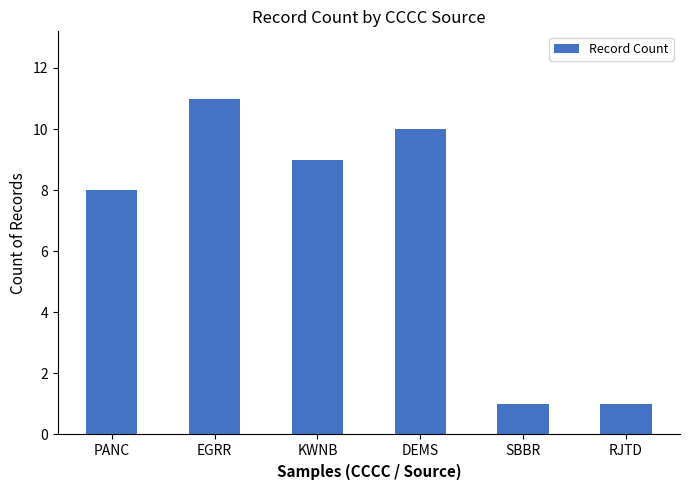

At which label does the data first exceed 9?

EGRR